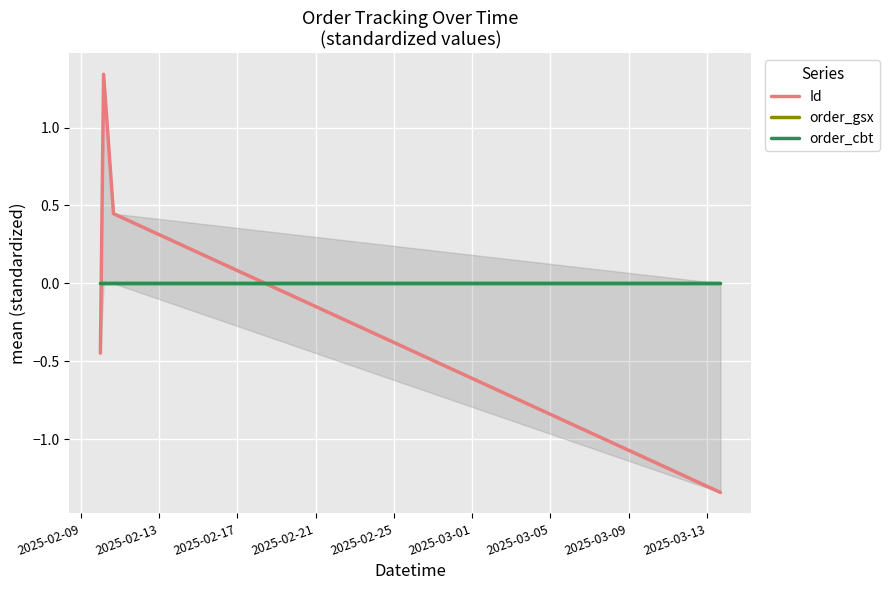

At which label does order_cbt reach its minimum?

2025-02-09